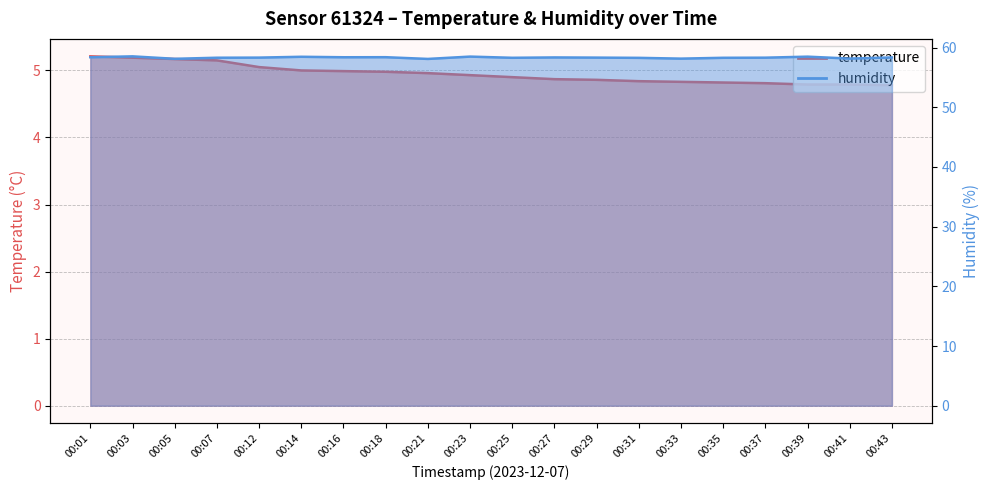

What is the difference between the humidity values at 00:16 and 00:14?

0.1